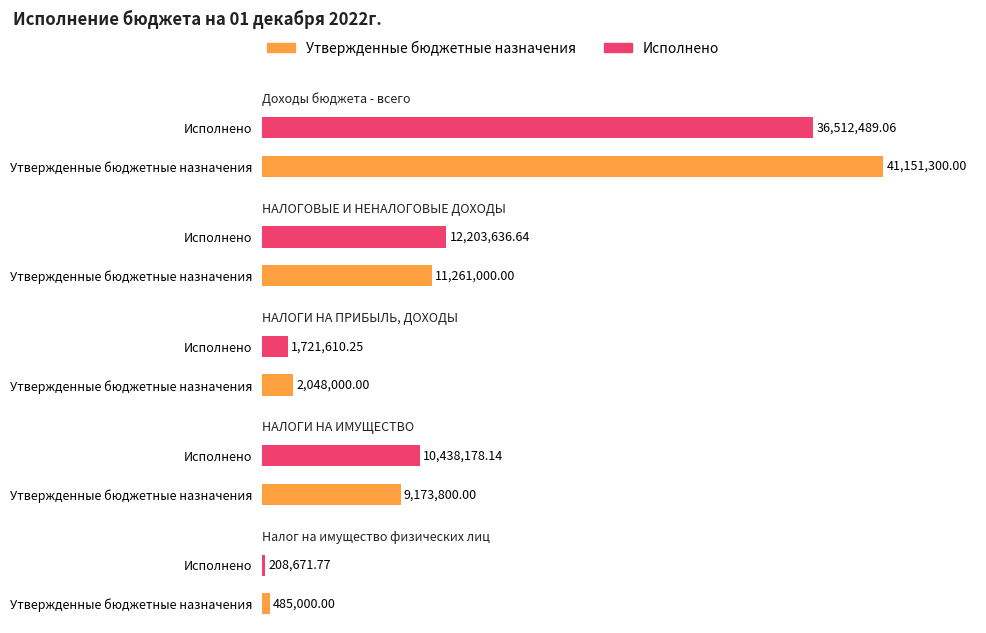

Is the value of Утвержденные бюджетные назначения at НАЛОГОВЫЕ И НЕНАЛОГОВЫЕ ДОХОДЫ greater than the value of Исполнено at НАЛОГИ НА ПРИБЫЛЬ, ДОХОДЫ?

Yes